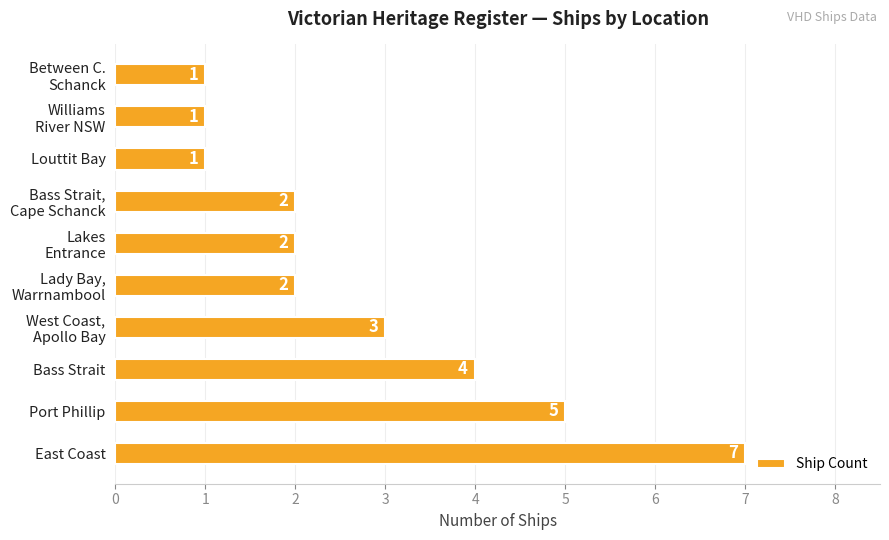

Reading bottom to top, transcribe all the data shown in this chart.

7	5	4	3	2	2	2	1	1	1